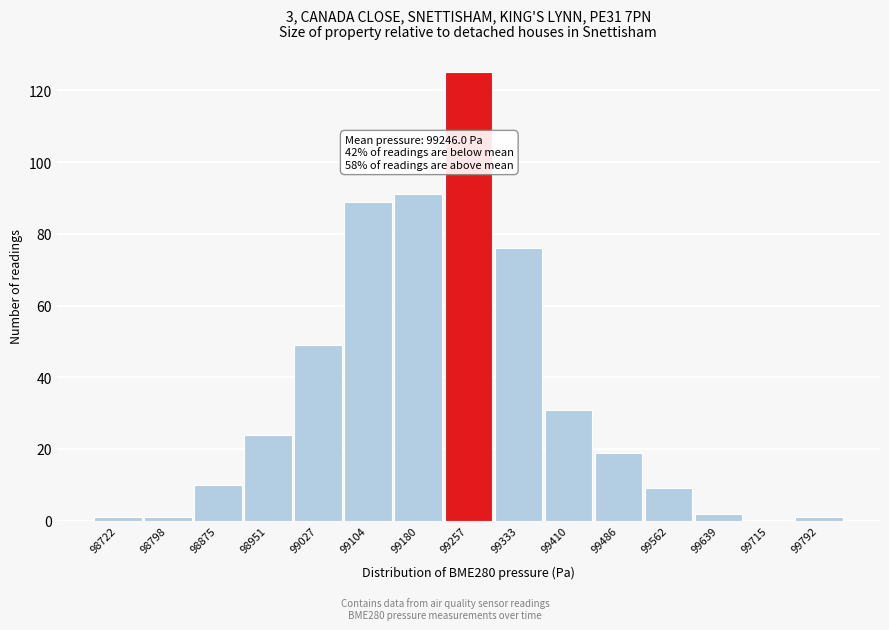

Reading left to right, extract all data points from this chart.

98722=1	98798=1	98875=10	98951=24	99027=49	99104=89	99180=91	99257=125	99333=76	99410=31	99486=19	99562=9	99639=2	99715=0	99792=1